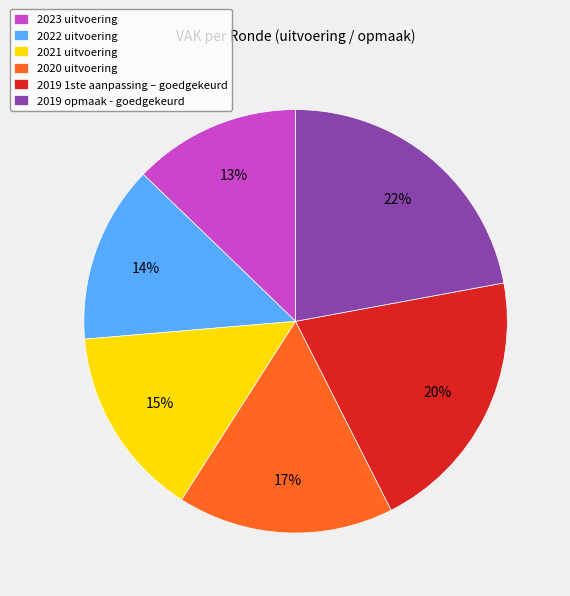

What percentage is the 2019 opmaak - goedgekeurd slice, to the nearest percent?

22%